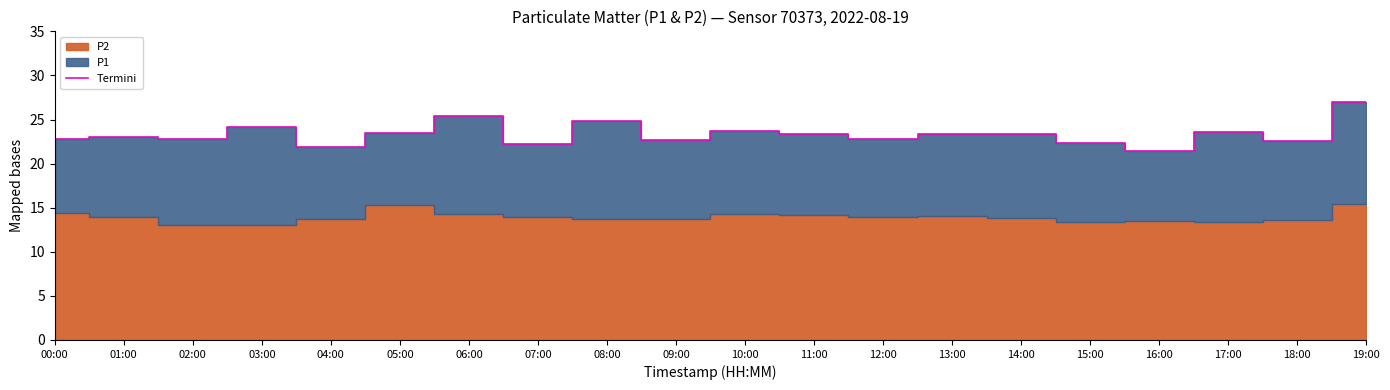

Reading right to left, extract all data points from this chart.

27.0	22.5	23.5	21.4	22.4	23.3	23.3	22.8	23.3	23.7	22.7	24.9	22.2	25.4	23.4	21.9	24.1	22.8	23.0	22.8